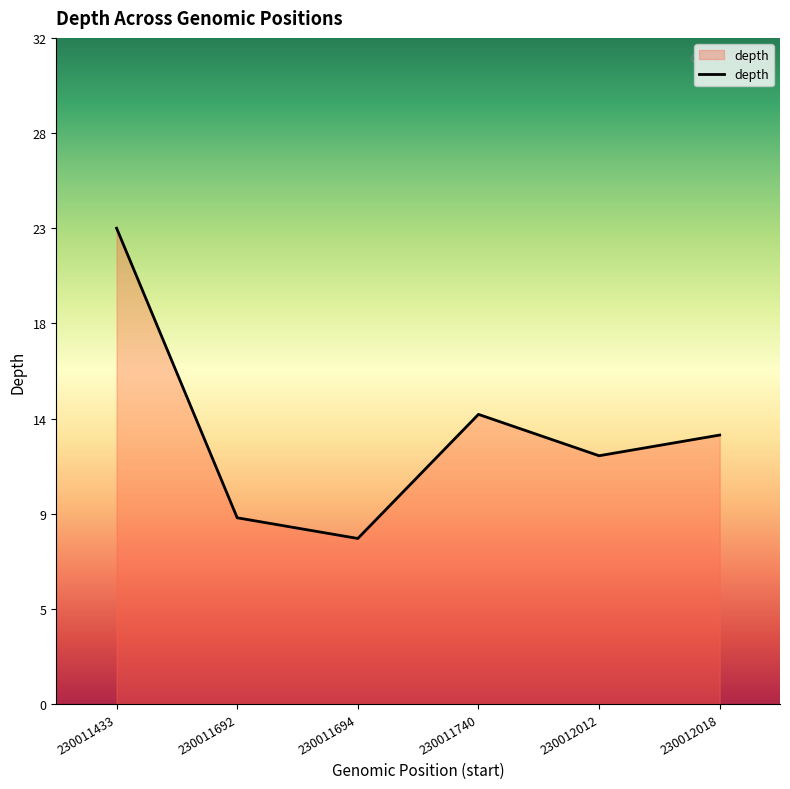

List the labels in order of value, largest first.

230011433, 230011740, 230012018, 230012012, 230011692, 230011694